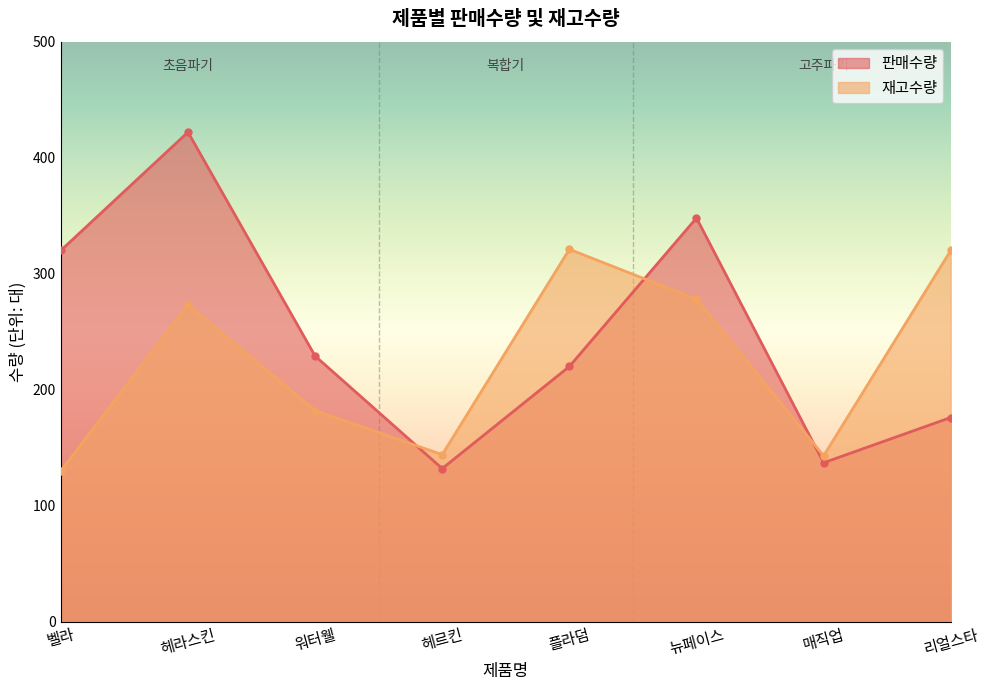

What is the average value of the 판매수량 series?

248